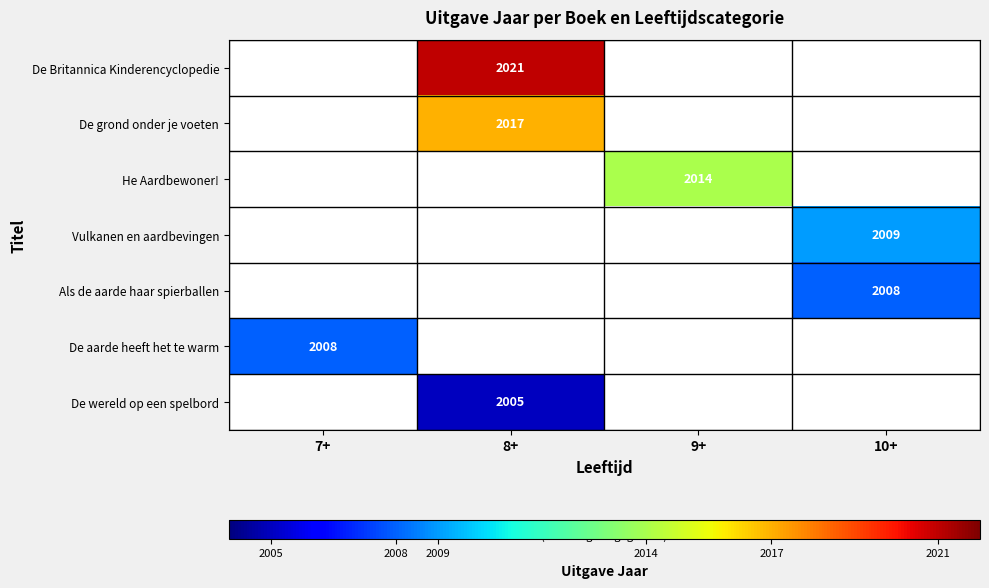

The De grond onder je voeten series shows 3142 at 8+. True or false?

False